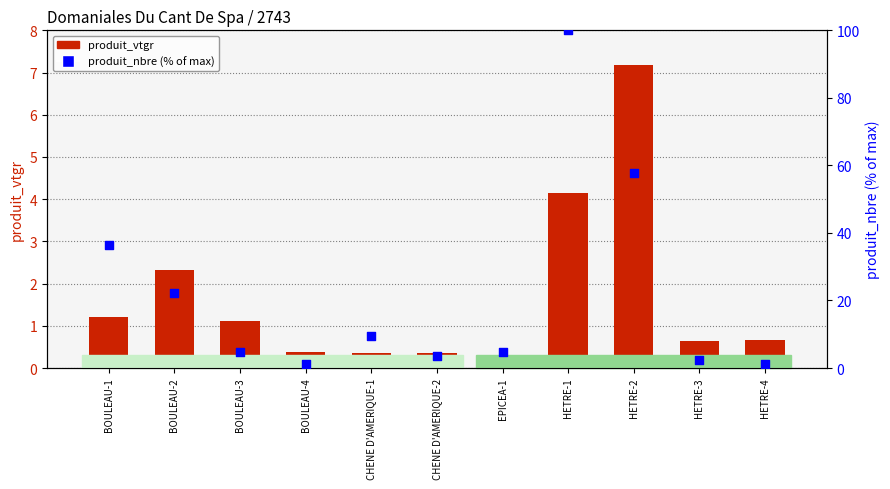

Which series has the widest spread of Y values?

produit_nbre (% of max)